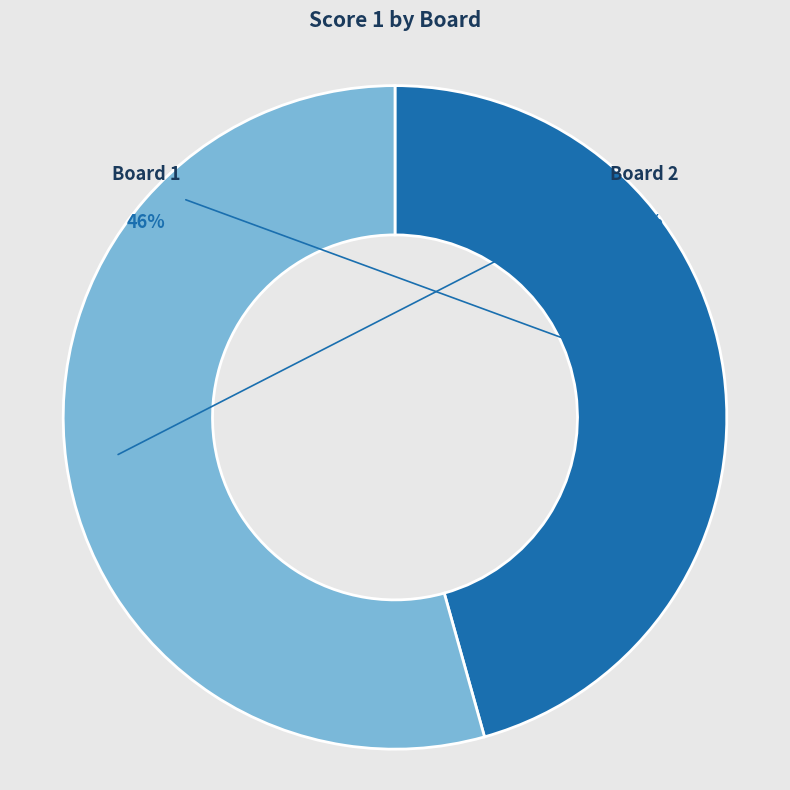

How many segments does this pie chart have?

2